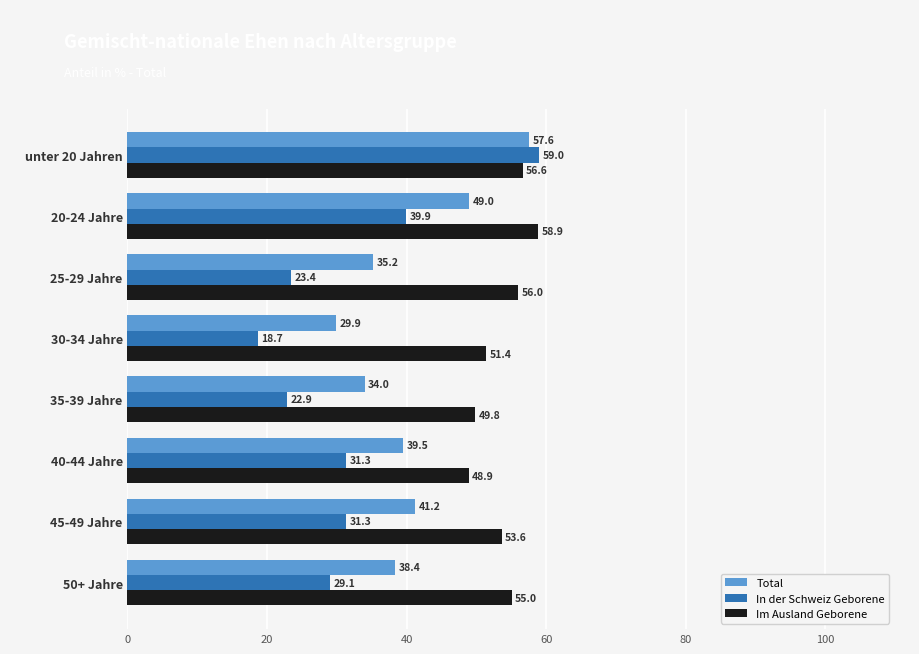

Is it true that Im Ausland Geborene equals 17.5 at 40-44 Jahre?

False